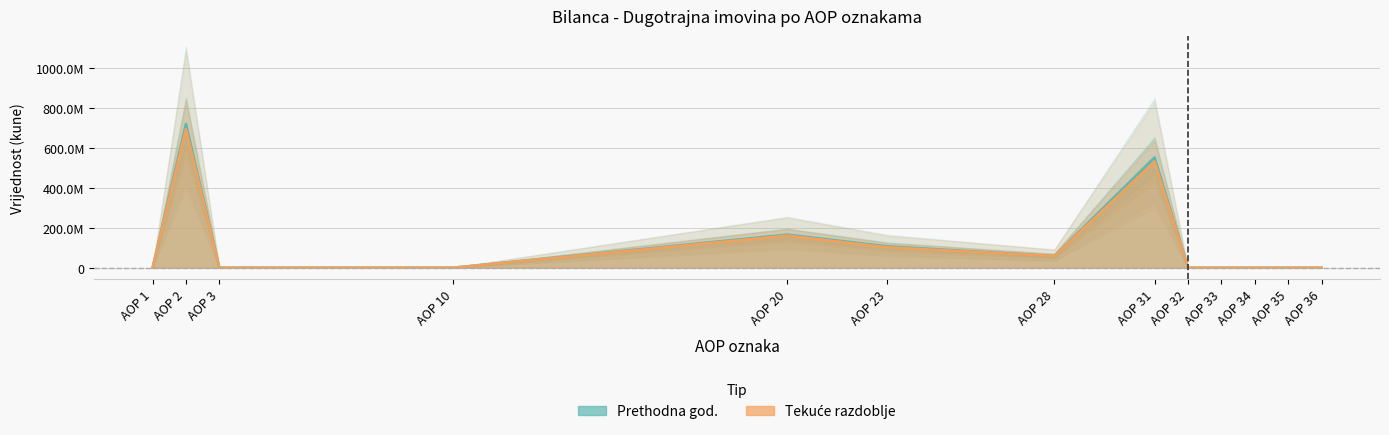

Which series has the largest range (max minus min)?

Zadnji dan prethodne poslovne godine